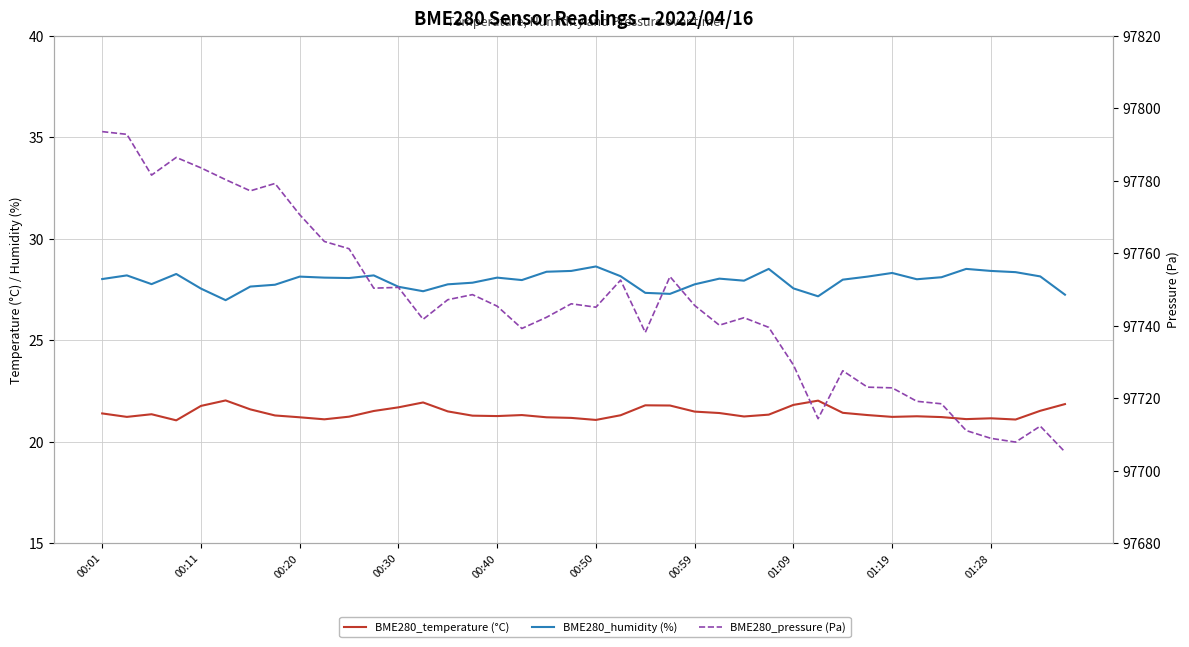

Which series has the widest spread of values?

BME280_pressure (Pa)